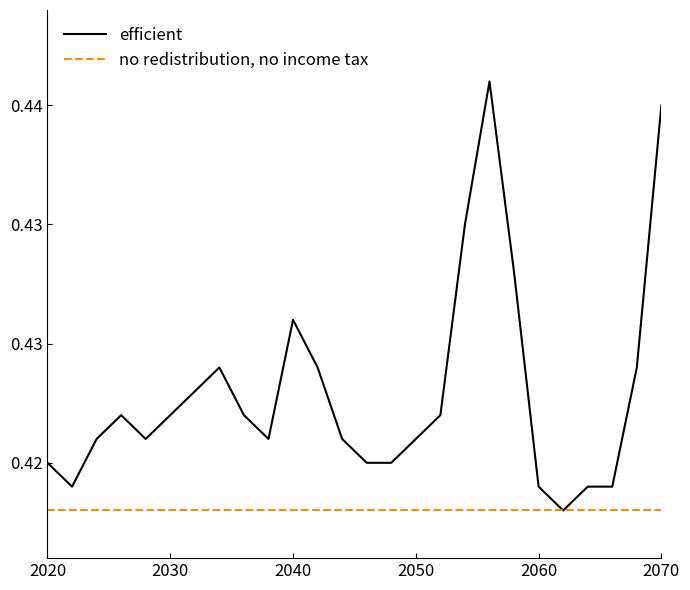

Which series has the largest total across all categories?

efficient